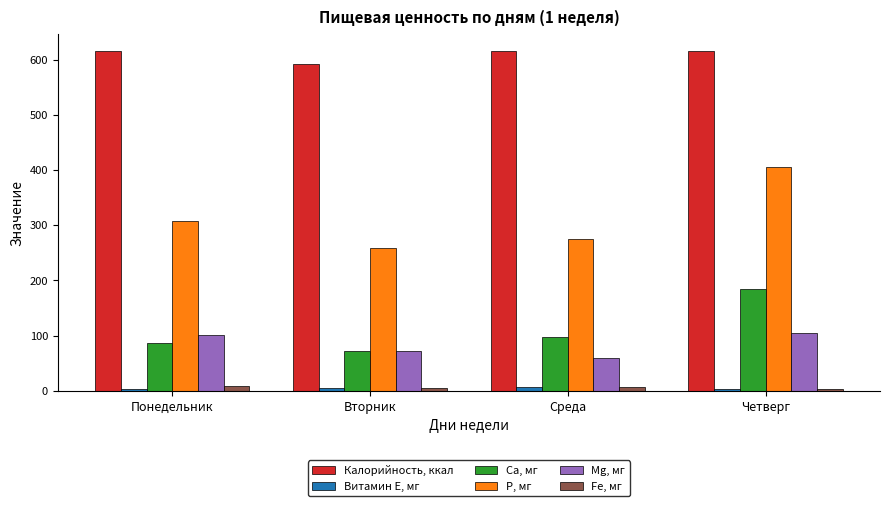

What is the highest value of the Калорийность, ккал series?

616.0